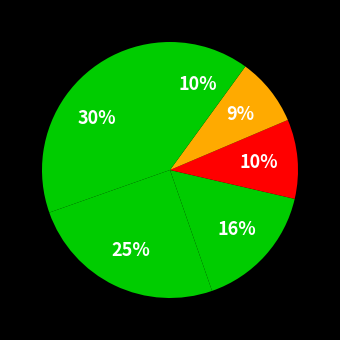

Count the number of slices in the pie.

6